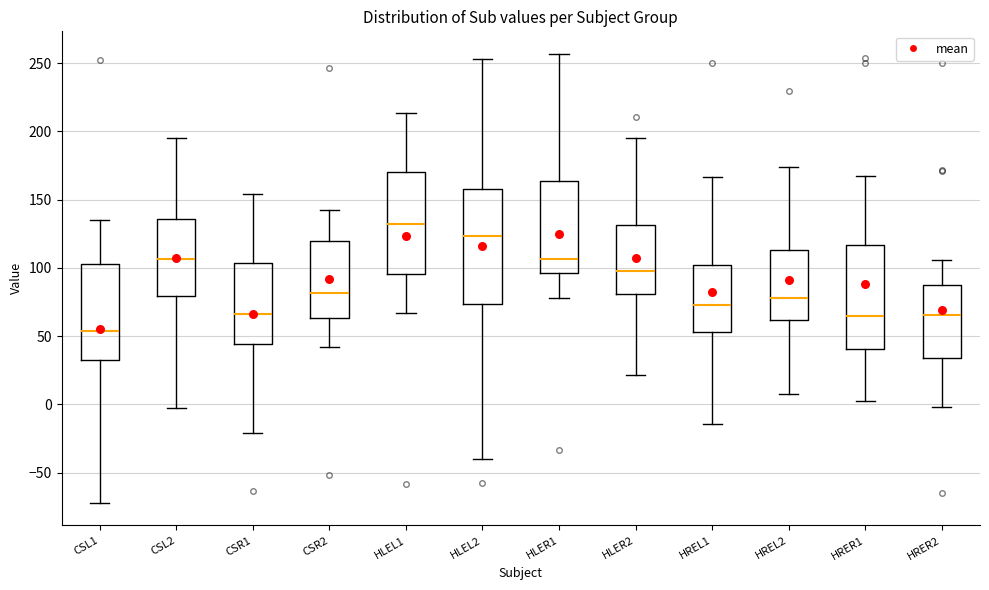

Reading left to right, transcribe this box plot: for each box, give where its median line is, the range the box spans, and where its two whiskers end, as read against the y-axis. The values are not printed on the chart, so give them approximately, as read against the axis.

CSL1: median 55, box 30 to 105, whiskers -70 to 135
CSL2: median 105, box 80 to 135, whiskers -5 to 195
CSR1: median 65, box 45 to 105, whiskers -20 to 155
CSR2: median 80, box 65 to 120, whiskers 40 to 140
HLEL1: median 130, box 95 to 170, whiskers 65 to 215
HLEL2: median 125, box 75 to 160, whiskers -40 to 255
HLER1: median 105, box 95 to 165, whiskers 80 to 255
HLER2: median 100, box 80 to 130, whiskers 20 to 195
HREL1: median 75, box 55 to 100, whiskers -15 to 165
HREL2: median 80, box 60 to 115, whiskers 5 to 175
HRER1: median 65, box 40 to 115, whiskers 0 to 165
HRER2: median 65, box 35 to 90, whiskers 0 to 105